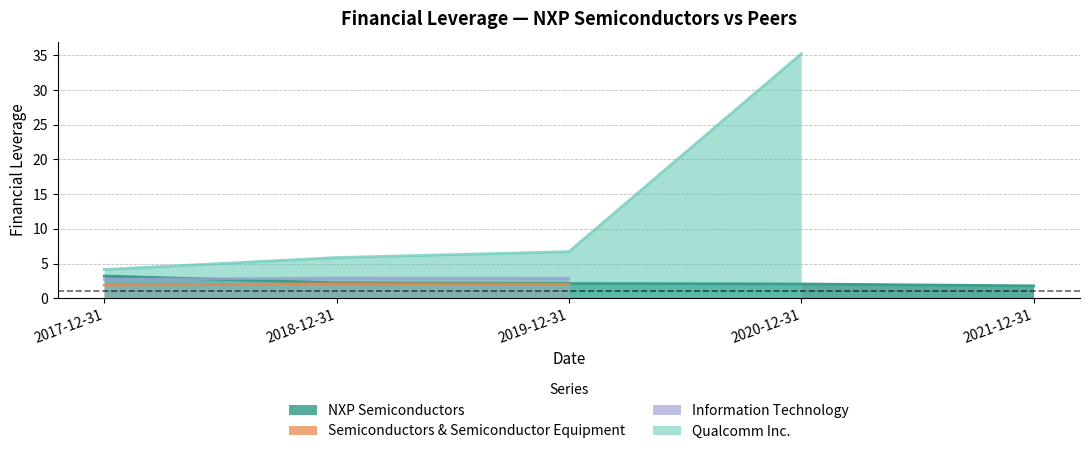

Count the number of categories in the chart.

5